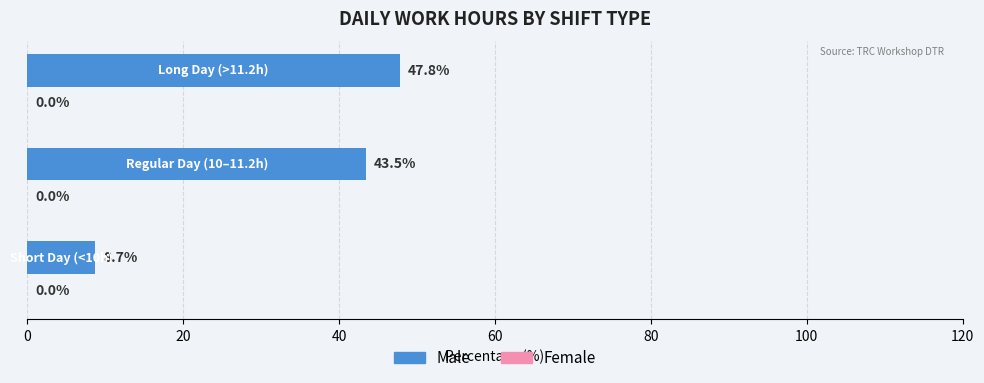

Count the number of categories in the chart.

3